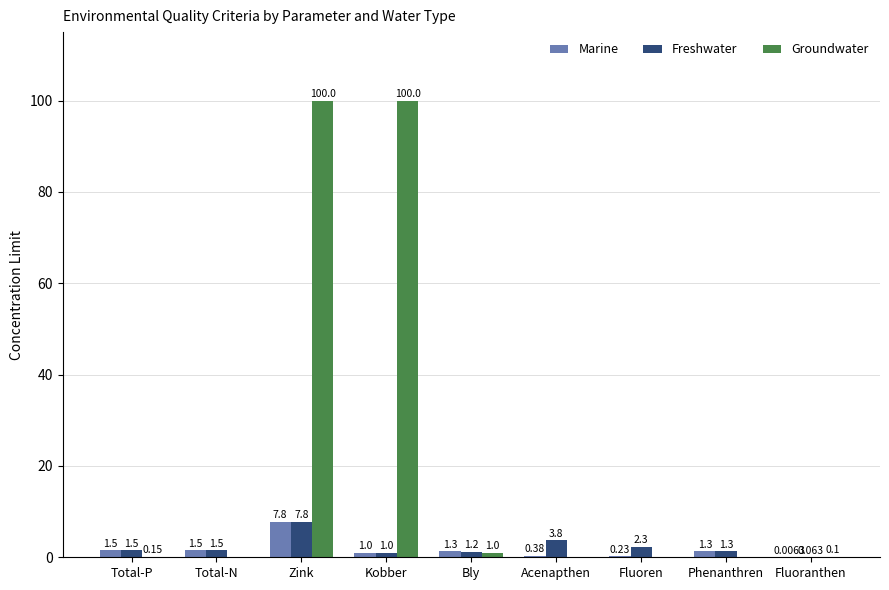

At which label does Marine first exceed 1?

Total-P